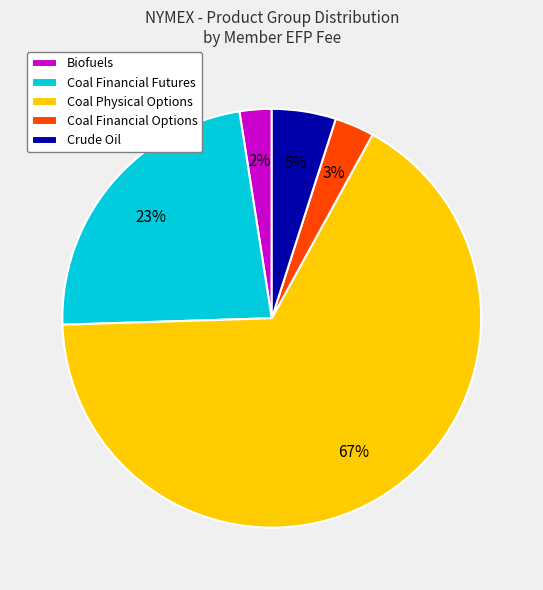

How many slices are in this pie chart?

5